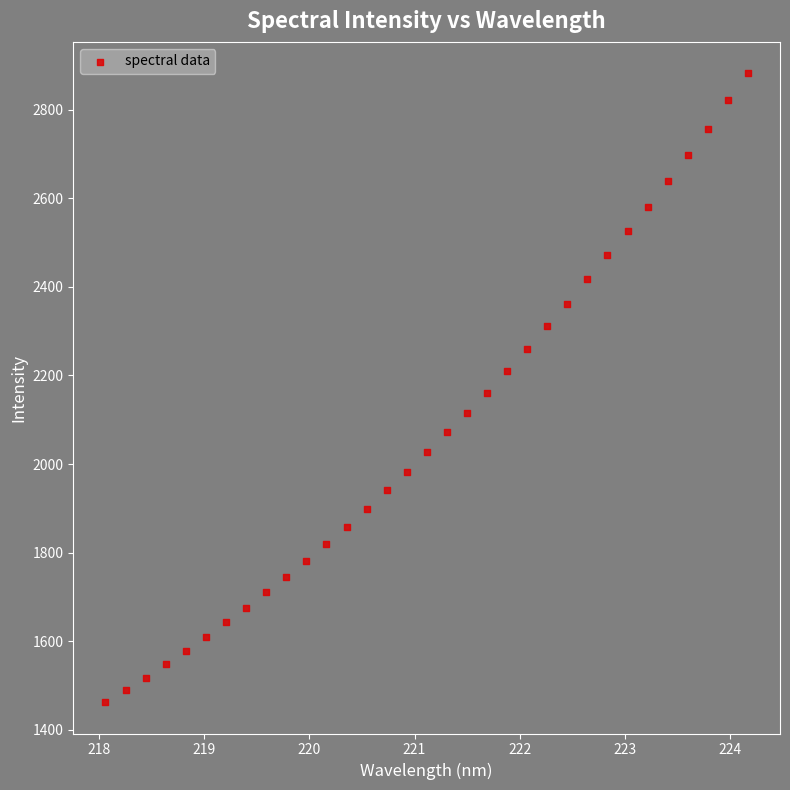

What is the range of X values (max minus min)?

6.1